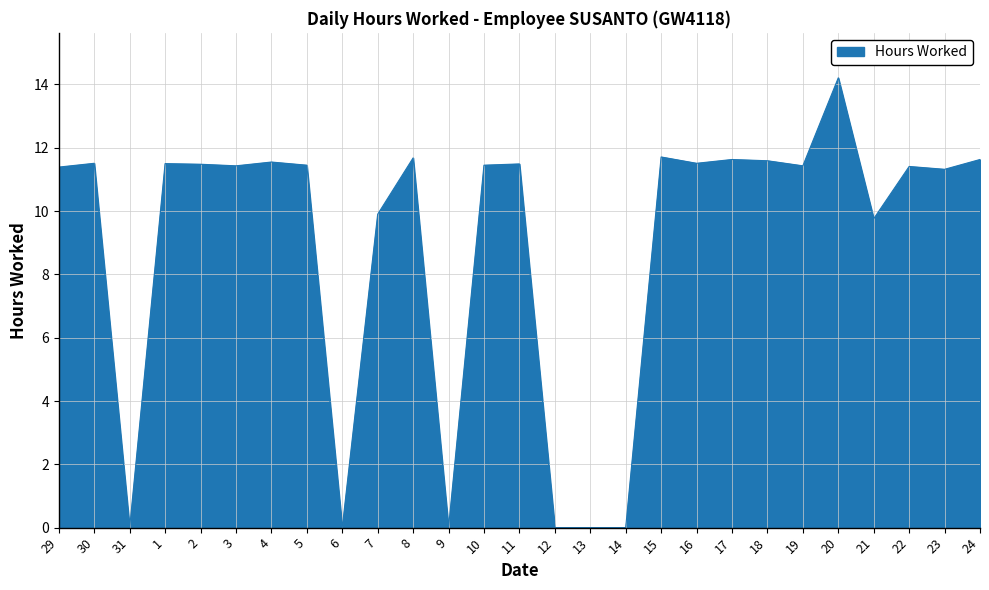

What position from the right is 11?

14